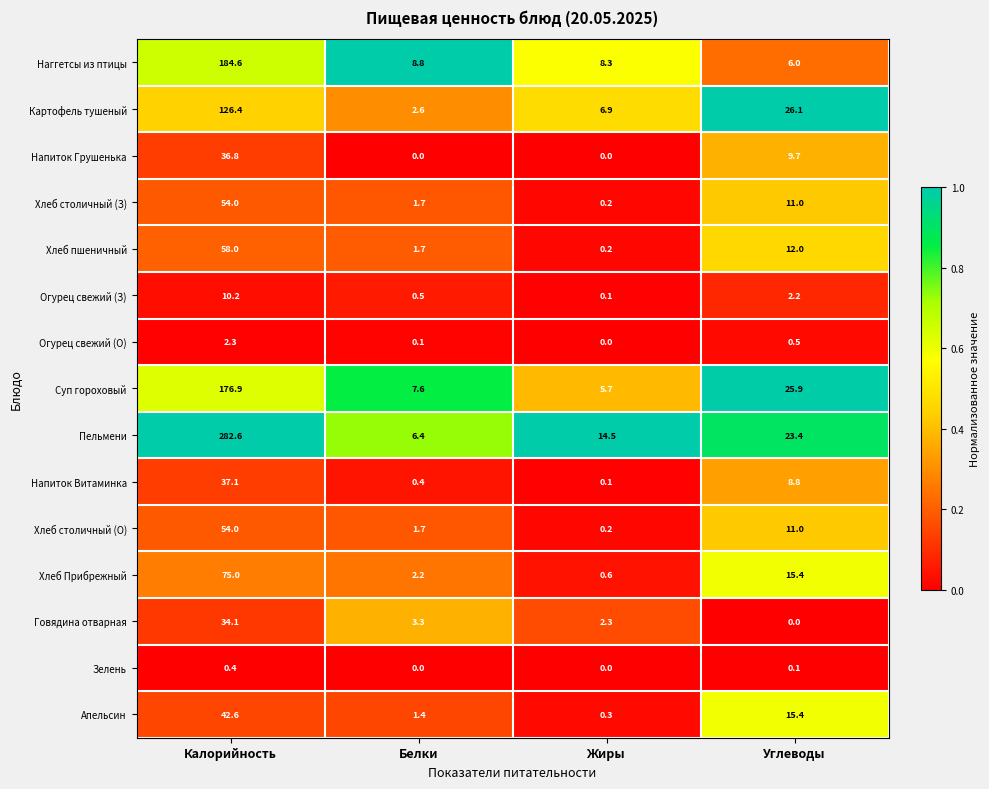

Which category has the highest value across all series?

Калорийность